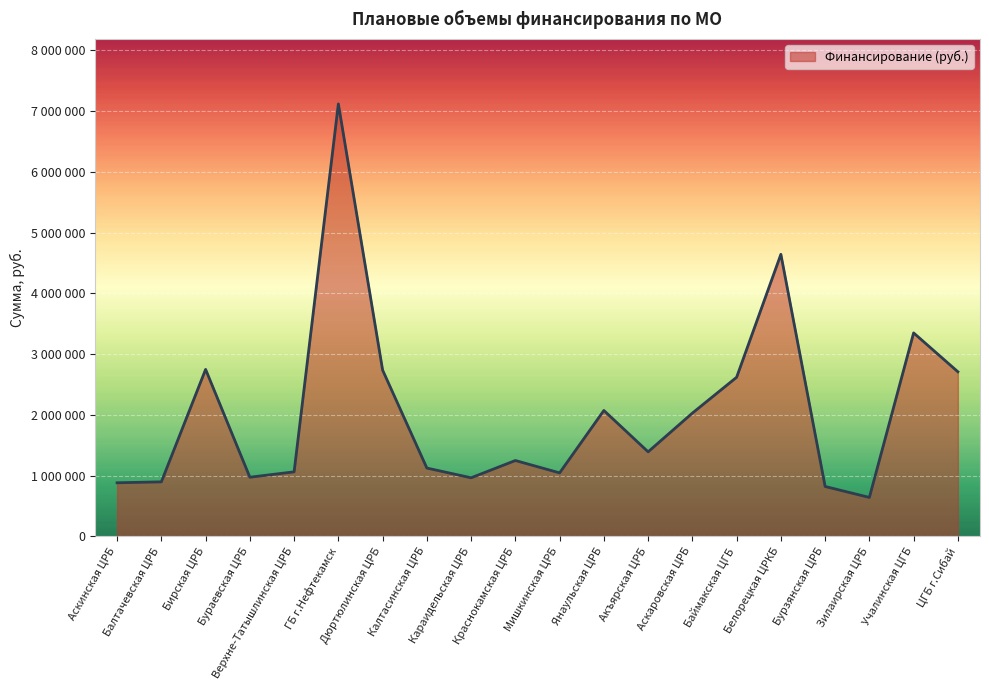

List the labels in order of value, largest first.

ГБ г.Нефтекамск, Белорецкая ЦРКБ, Учалинская ЦГБ, Бирская ЦРБ, Дюртюлинская ЦРБ, ЦГБ г.Сибай, Баймакская ЦГБ, Янаульская ЦРБ, Аскаровская ЦРБ, Акъярская ЦРБ, Краснокамская ЦРБ, Калтасинская ЦРБ, Верхне-Татышлинская ЦРБ, Мишкинская ЦРБ, Бураевская ЦРБ, Караидельская ЦРБ, Балтачевская ЦРБ, Аскинская ЦРБ, Бурзянская ЦРБ, Зилаирская ЦРБ